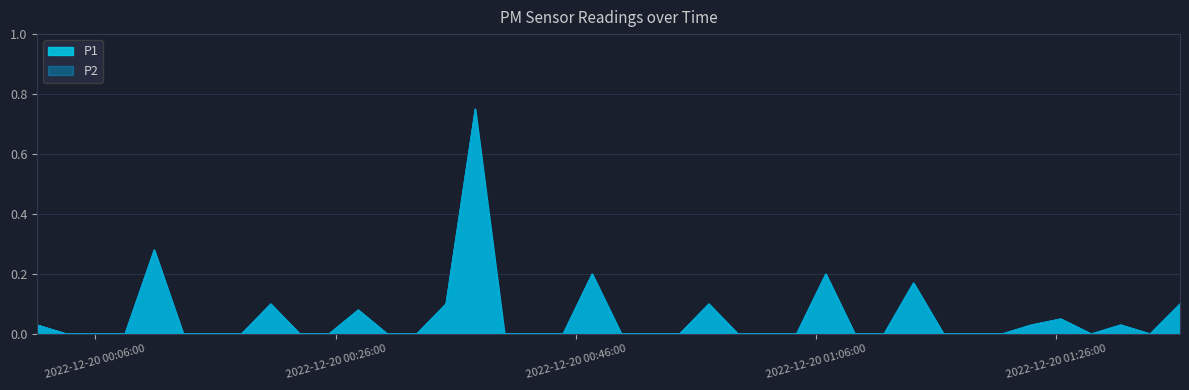

The P2 series shows 0.0 at 2022-12-20T00:06:02. True or false?

True